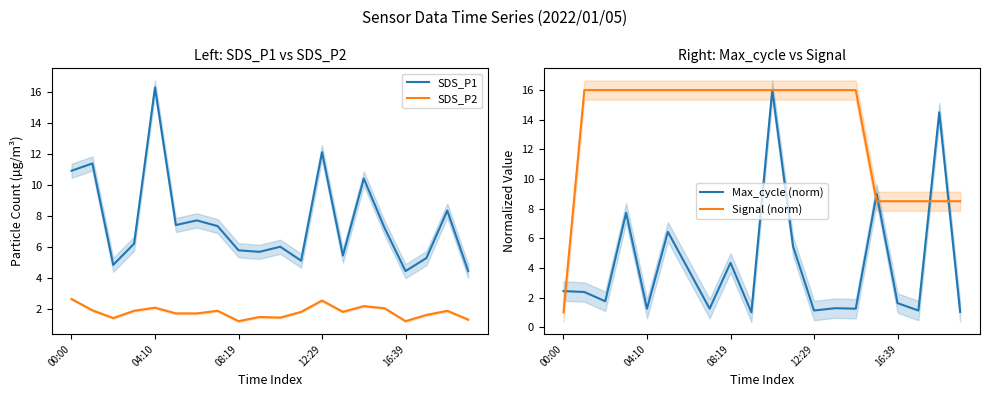

True or false: SDS_P2 and SDS_P1 cross at least once.

False